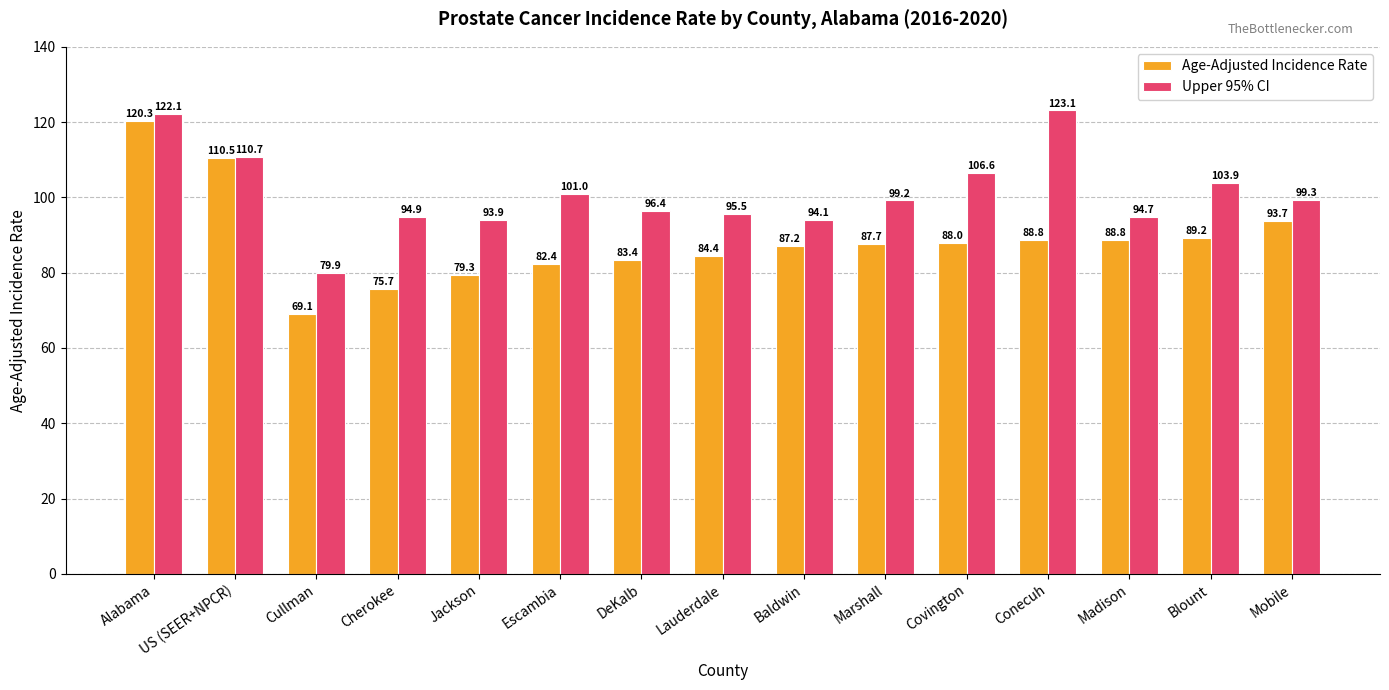

Rank the categories by Upper 95% CI value from lowest to highest.

Cullman, Jackson, Baldwin, Madison, Cherokee, Lauderdale, DeKalb, Marshall, Mobile, Escambia, Blount, Covington, US (SEER+NPCR), Alabama, Conecuh